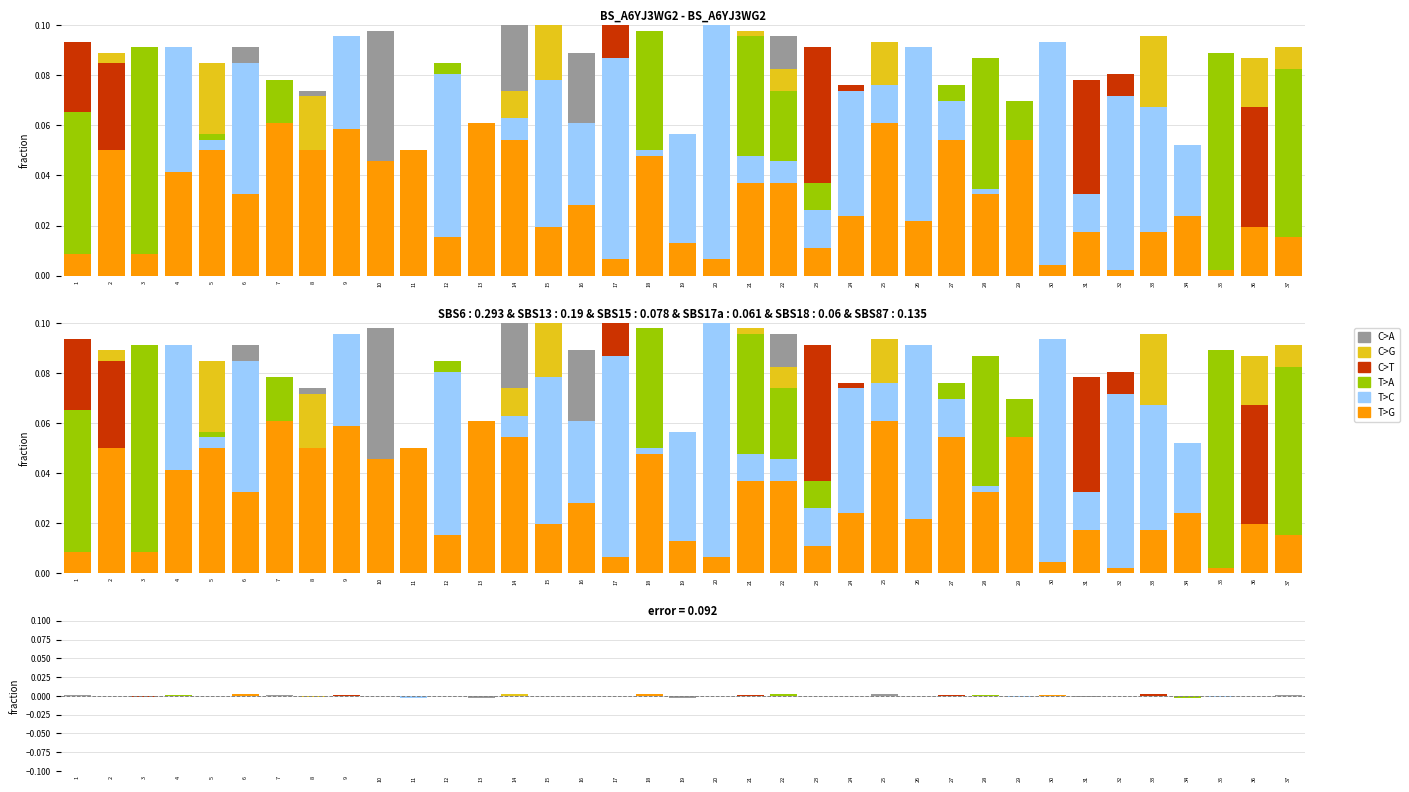

Does the chart contain stacked bars?

No